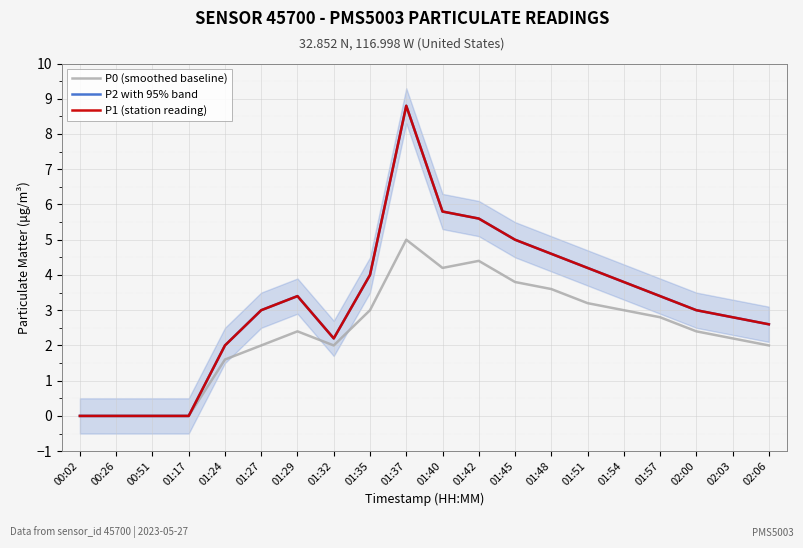

What is the difference between the second highest and minimum values in the P1 (station reading) series?

5.8